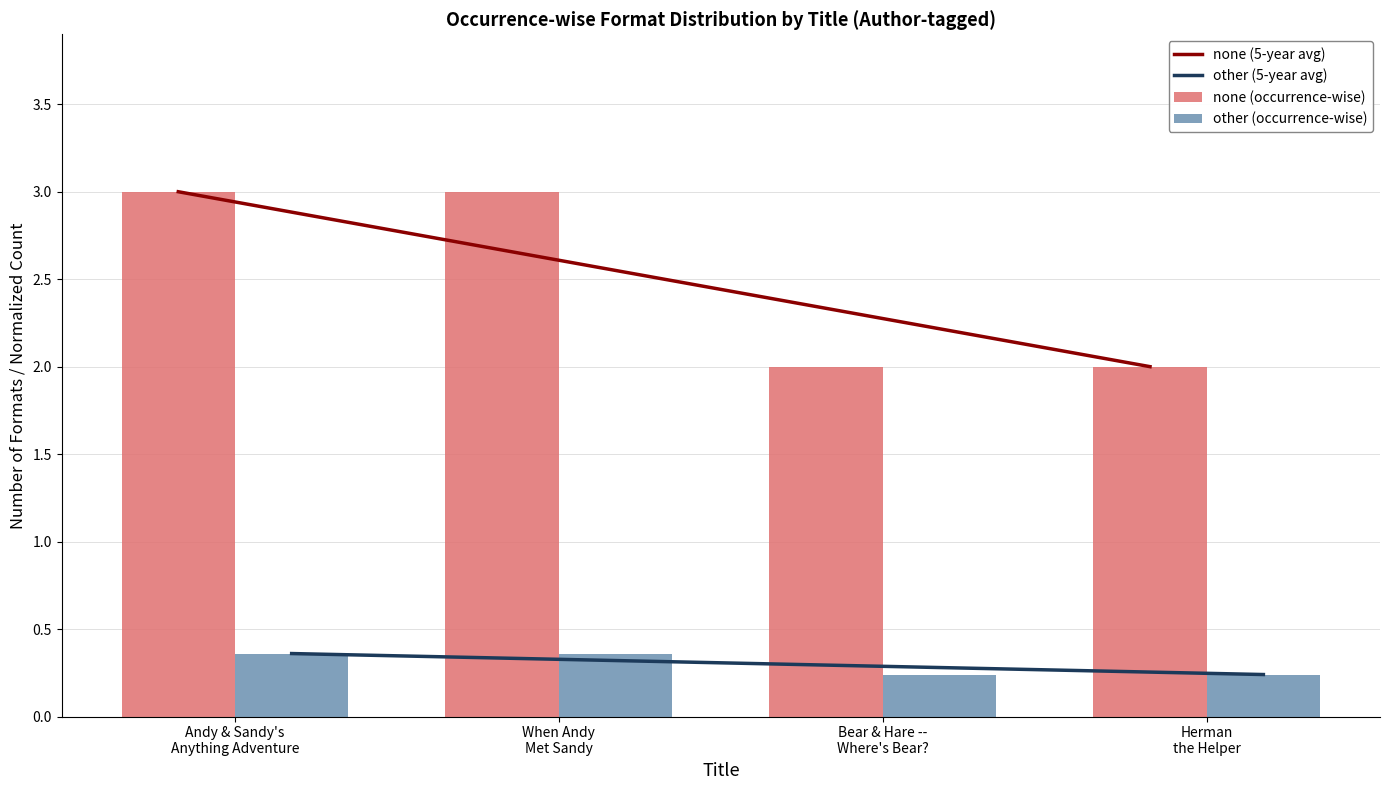

Which category has the lowest value in the none (occurrence-wise) series?

Bear & Hare --
Where's Bear?